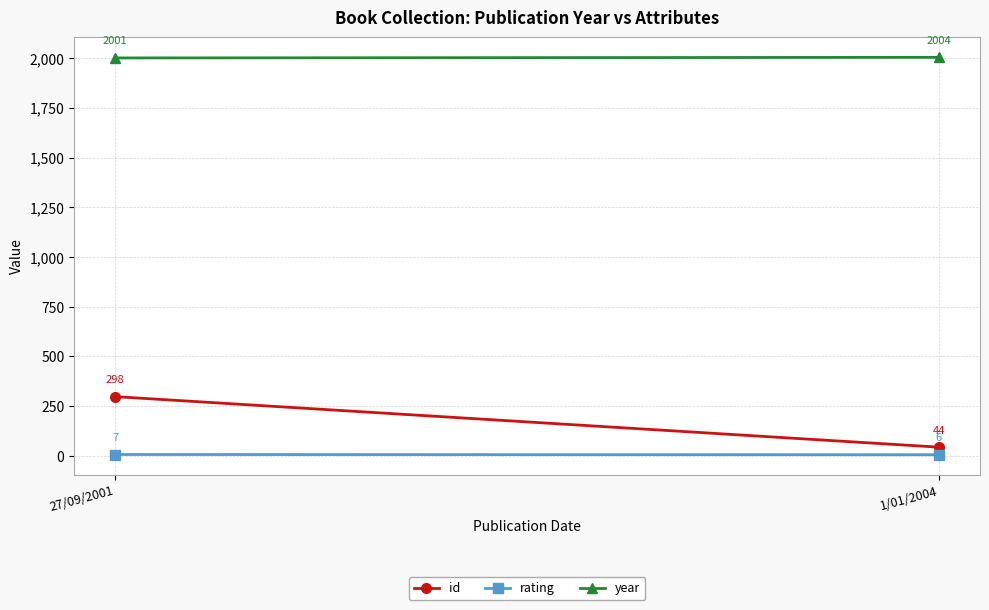

True or false: rating has a value of 6 at 1/01/2004.

True